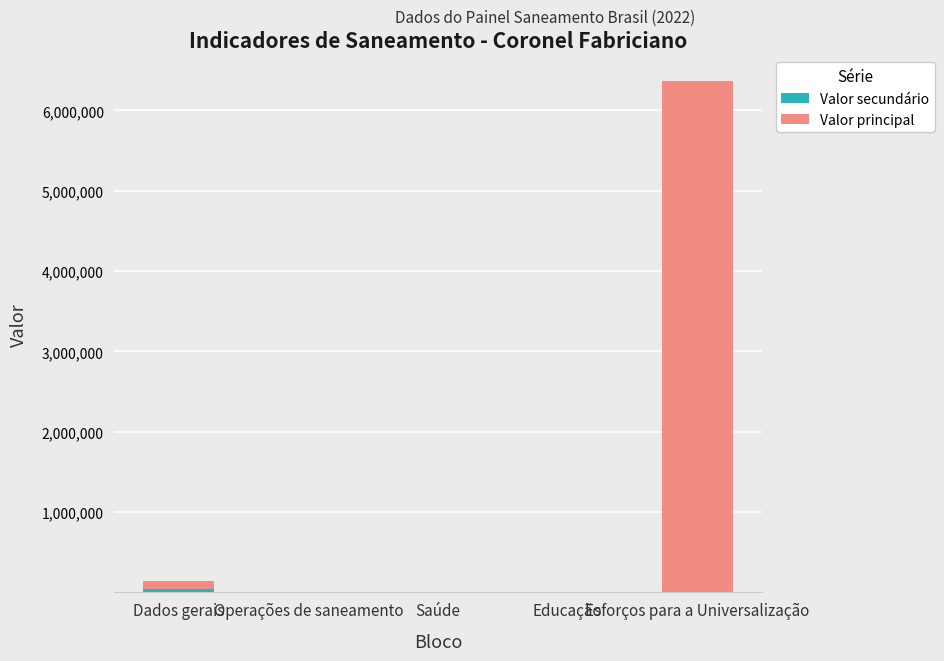

True or false: Valor secundário has a value of 922.0 at Operações de saneamento.

False